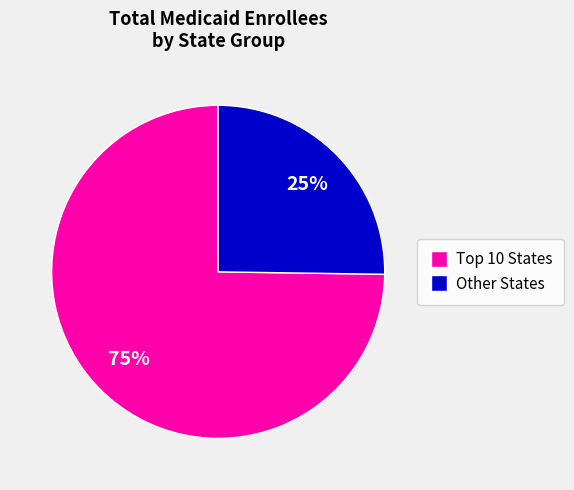

To the nearest percent, what is the average slice percentage?

50%